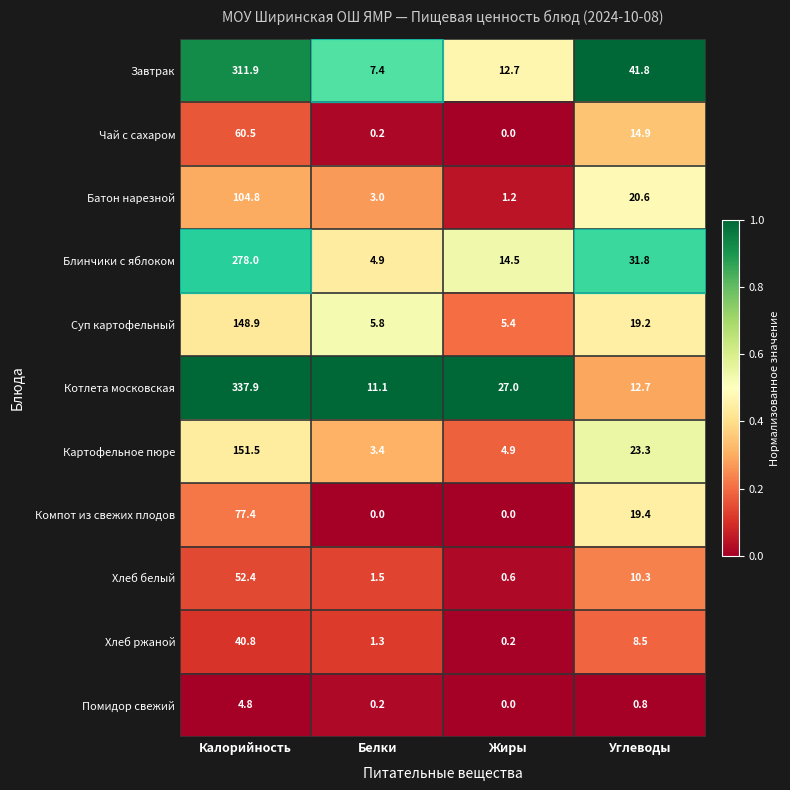

Which category has the highest value in the Котлета московская series?

Калорийность